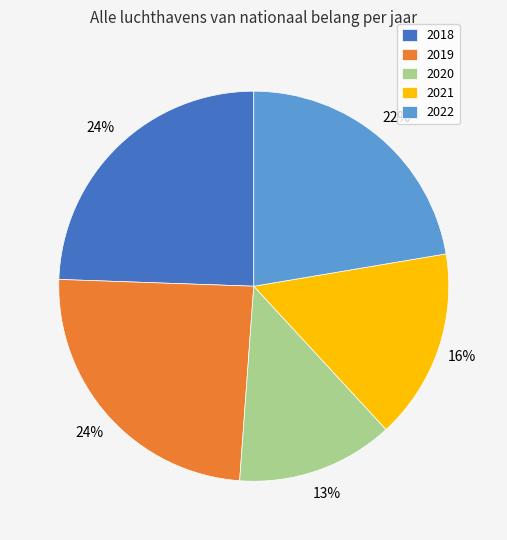

Is there a majority slice in this chart?

No